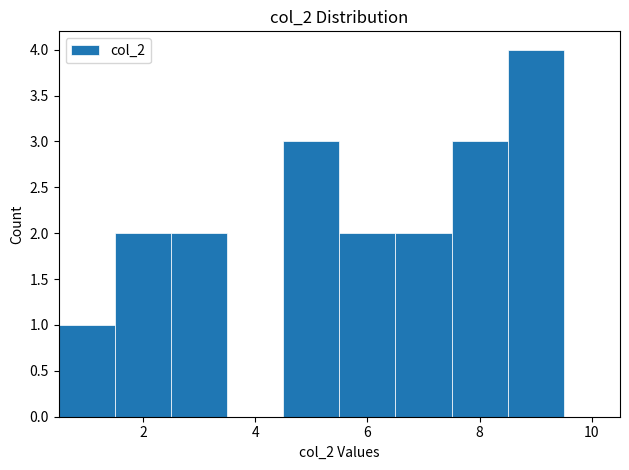

Which range on the x-axis has the tallest bar?

8.5 to 9.5